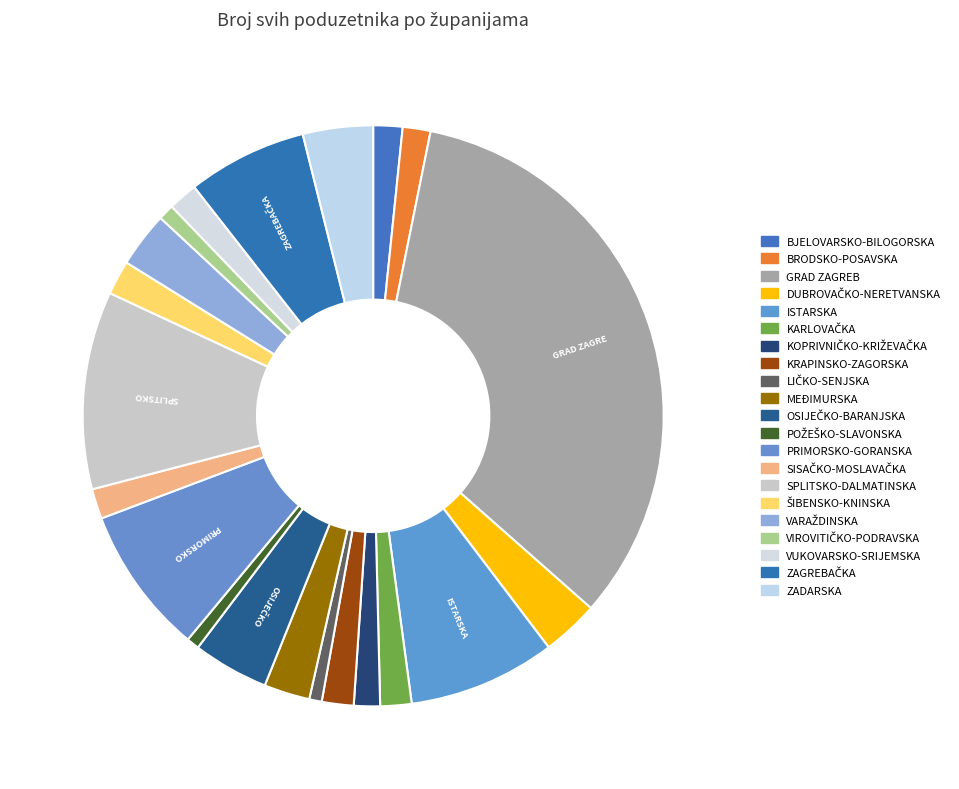

What is the ratio of the value at KARLOVAČKA to the value at BJELOVARSKO-BILOGORSKA?

1.1